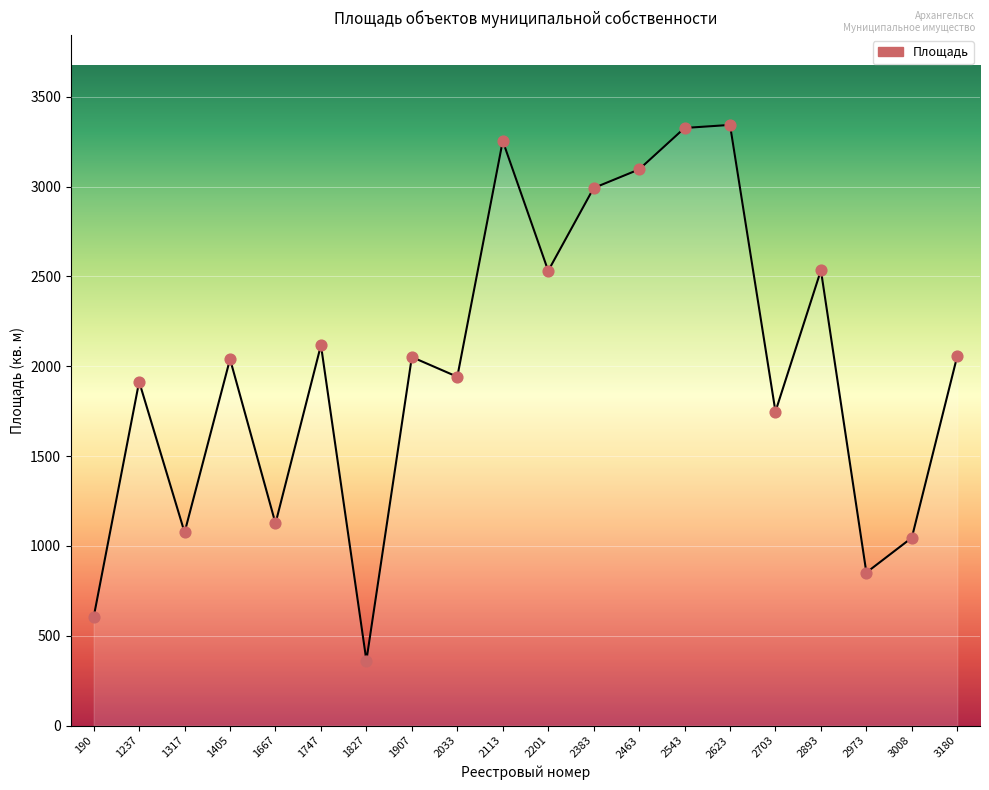

Which has a higher value, 1405 or 1747?

1747